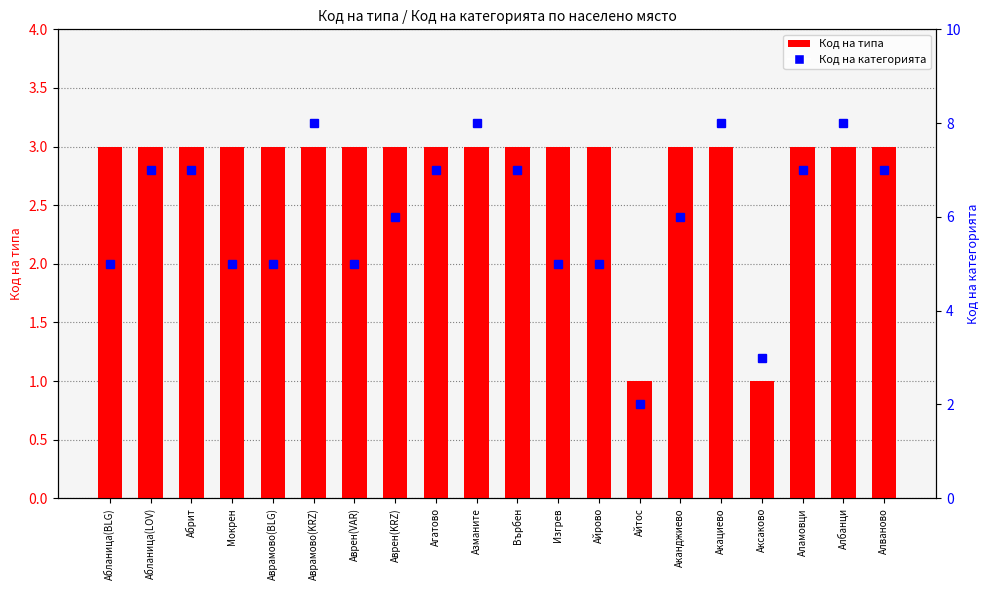

At which category is the sum across all series the highest?

Аврамово(KRZ)